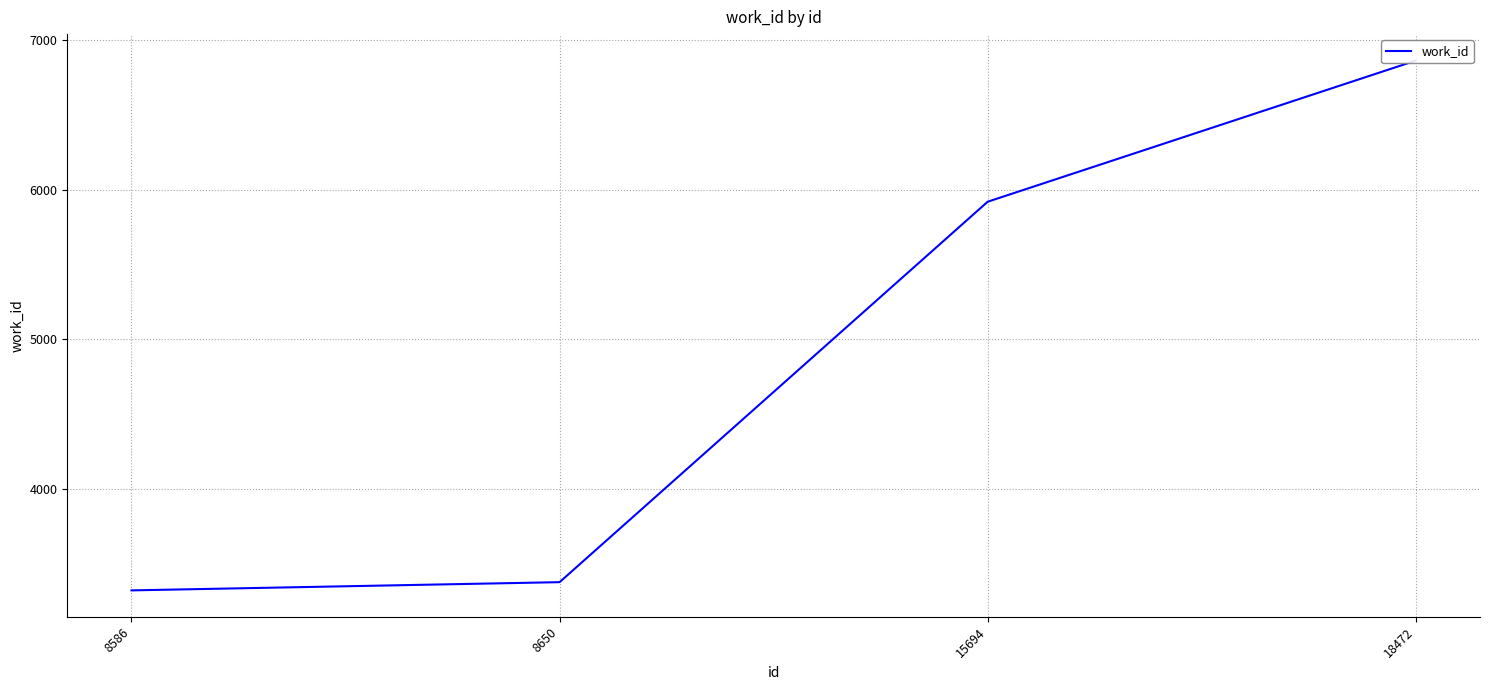

Reading left to right, transcribe all the data shown in this chart.

3319	3374	5919	6863